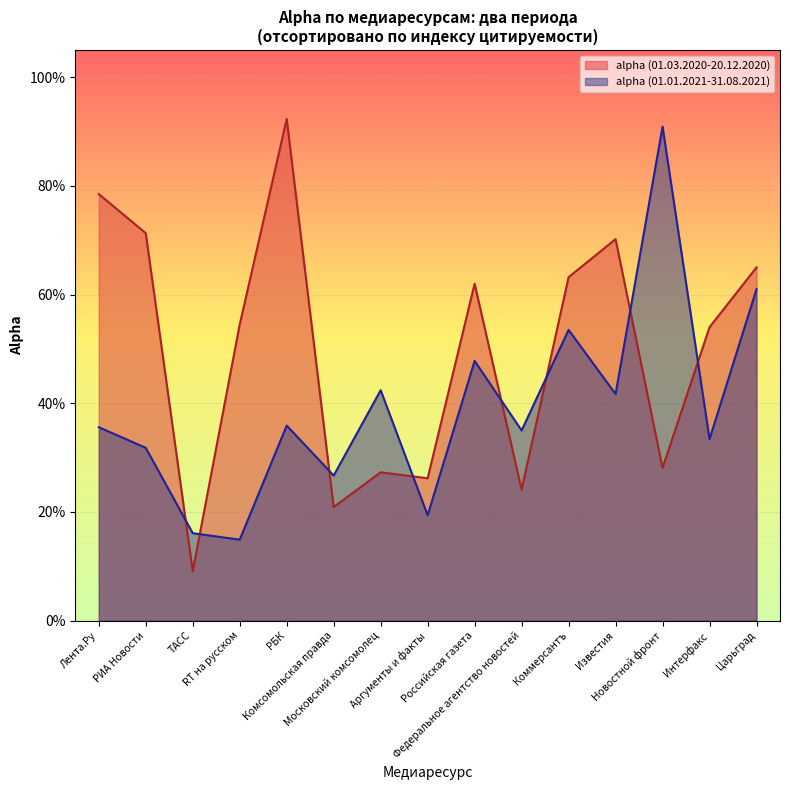

What is the label of the 9th point from the left?

Российская газета